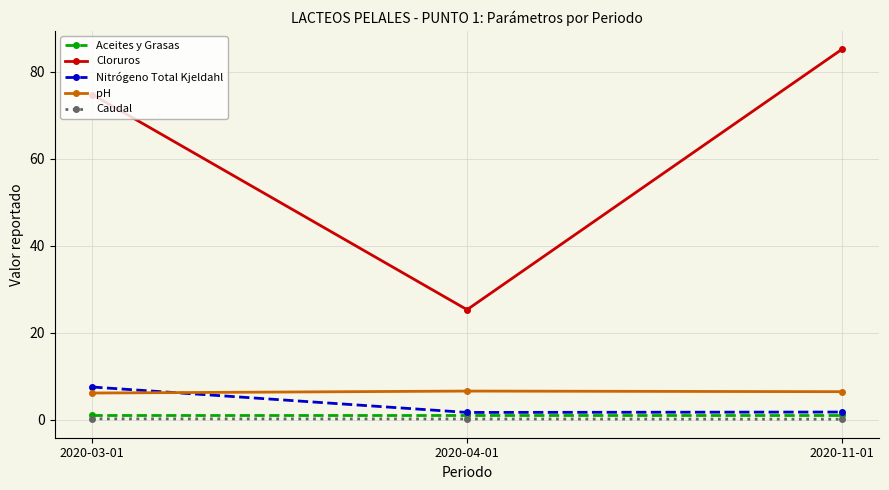

Is the value of Nitrógeno Total Kjeldahl at 2020-11-01 greater than the value of Caudal at 2020-11-01?

Yes